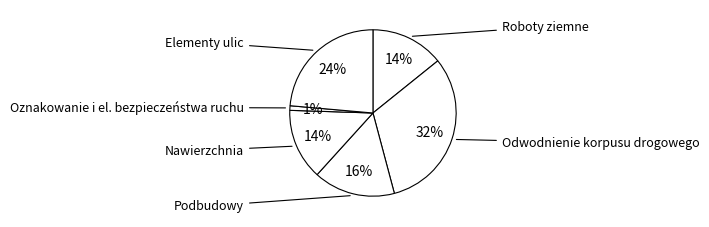

How many slices are in this pie chart?

6